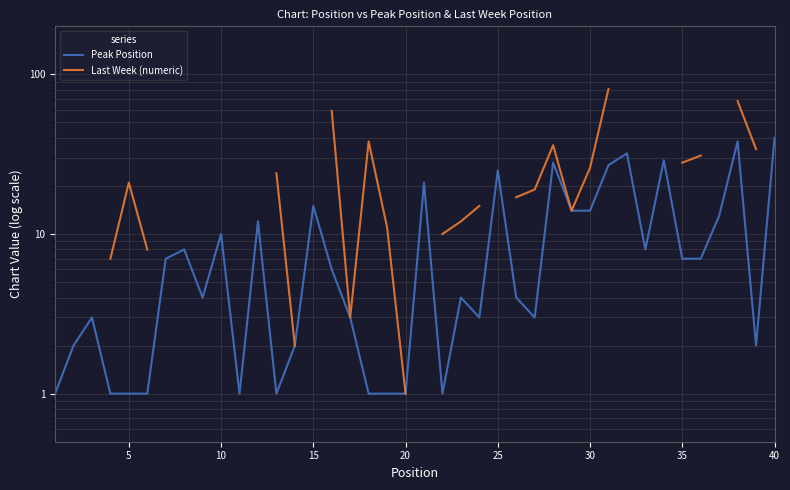

What is the difference between the second highest and minimum values in the Last Week (numeric) series?

65.0